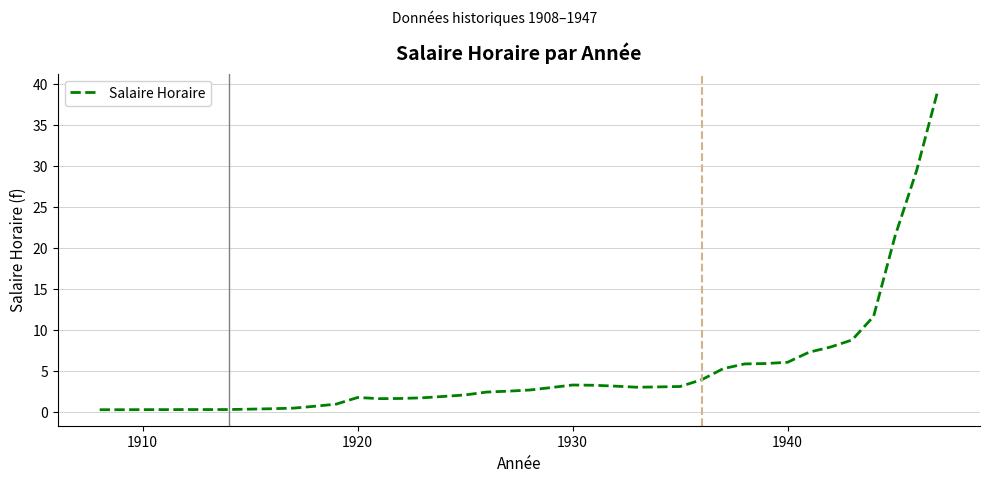

What is the greatest value displayed?

39.3